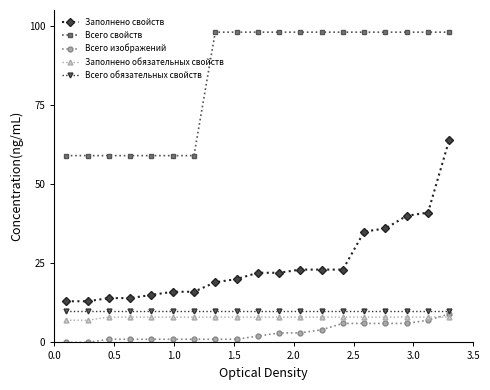

What is the greatest value displayed?

98